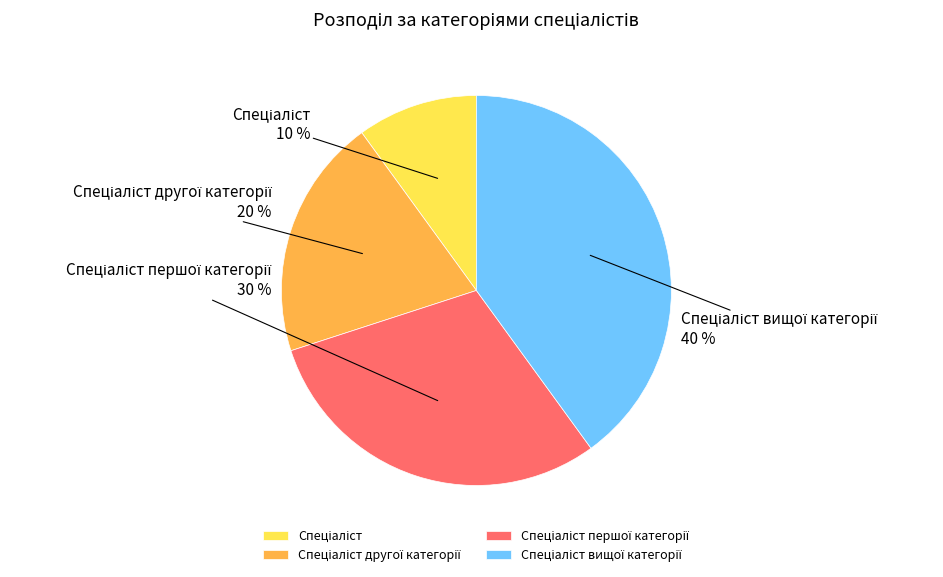

To the nearest percent, what is the average slice percentage?

25%